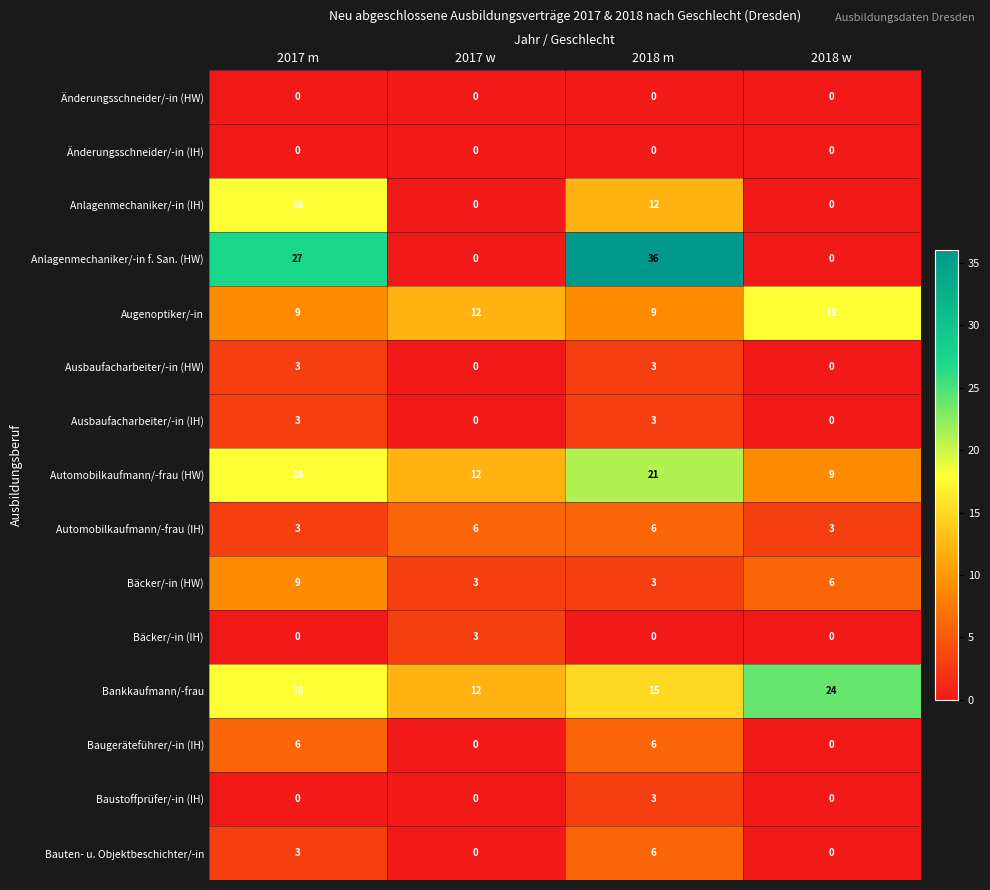

At how many categories does at least one series exceed 21?

3